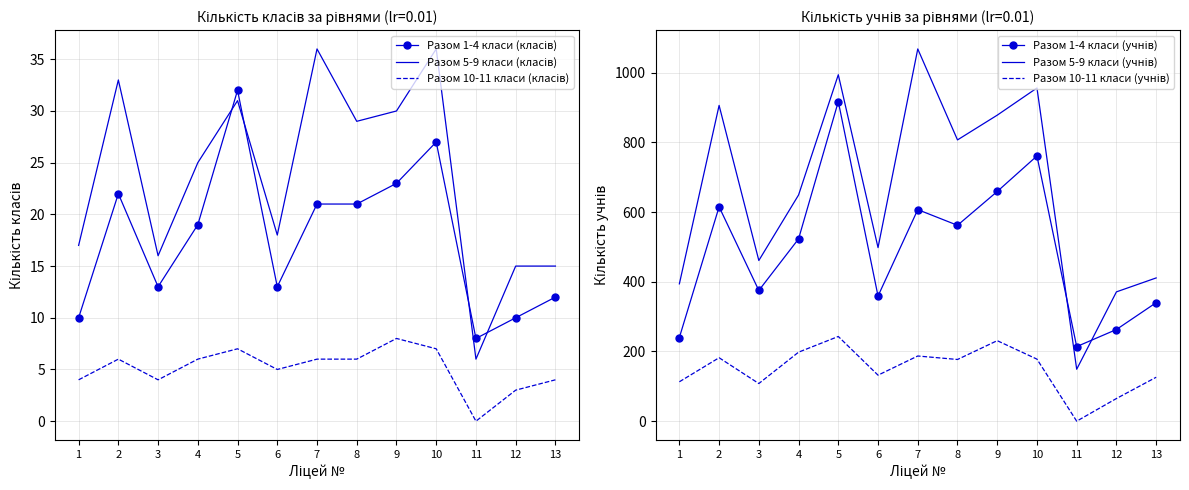

Where is Разом 5-9 класи (класів) nearest to the value 21?

6